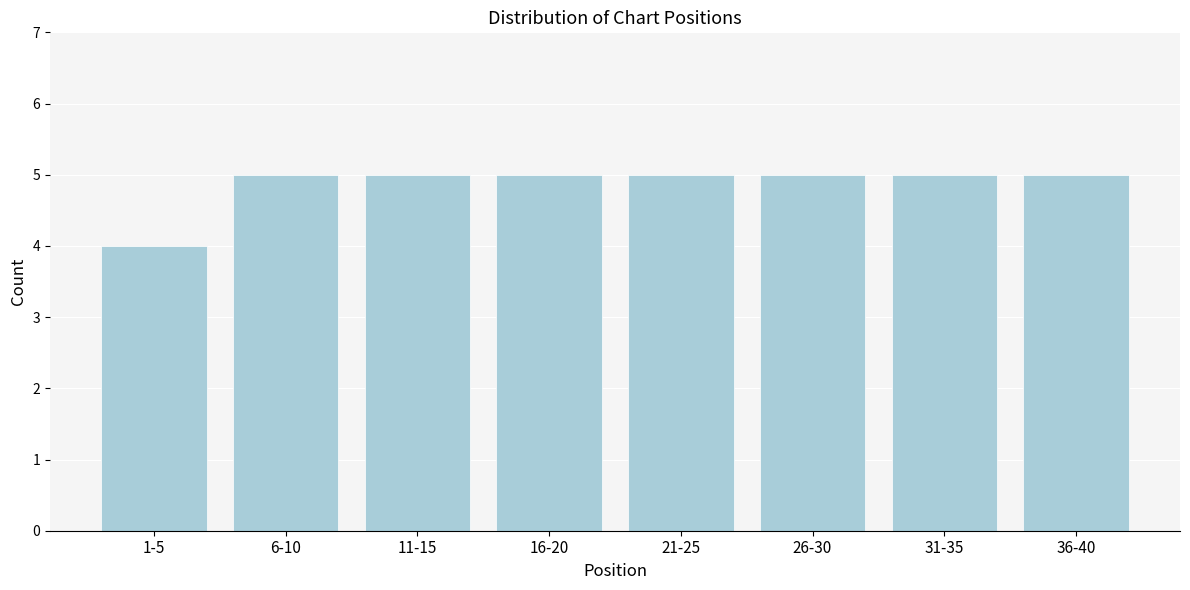

Reading right to left, extract all data points from this chart.

36-40=5	31-35=5	26-30=5	21-25=5	16-20=5	11-15=5	6-10=5	1-5=4